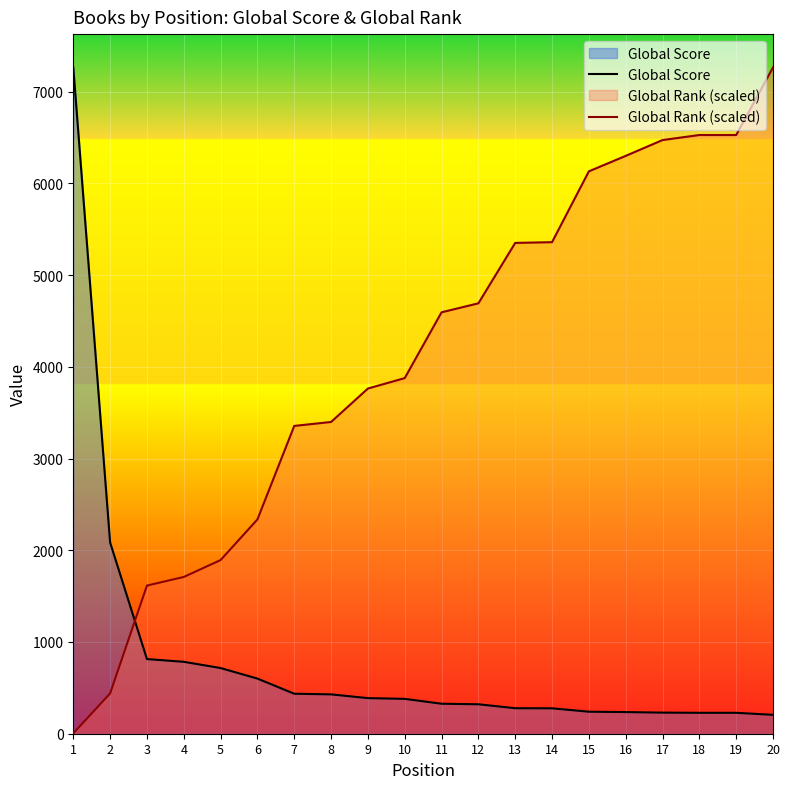

Reading left to right, list all the values displayed in this chart.

Global Score: 1=7264.0	2=2085.0	3=814.0	4=784.0	5=716.0	6=601.0	7=436.0	8=429.0	9=388.0	10=380.0	11=327.0	12=321.0	13=278.0	14=277.0	15=240.0	16=236.0	17=230.0	18=228.0	19=228.0	20=206.0
Global Rank (scaled): 1=3.9	2=439.1	3=1615.1	4=1709.2	5=1893.4	6=2336.4	7=3355.6	8=3398.8	9=3763.3	10=3877.0	11=4594.4	12=4692.4	13=5351.0	14=5358.8	15=6131.1	16=6299.6	17=6472.1	18=6527.0	19=6527.0	20=7264.0